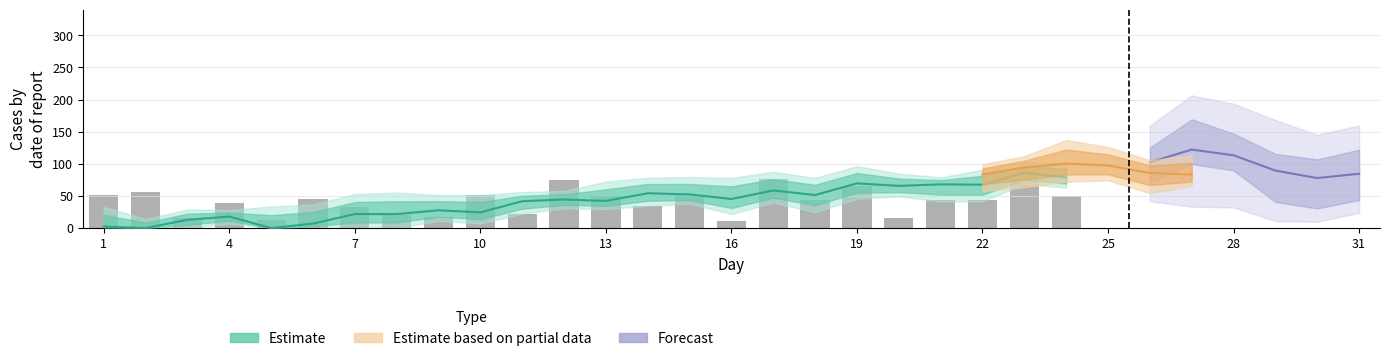

What is the difference between the maximum and minimum values?

65.5